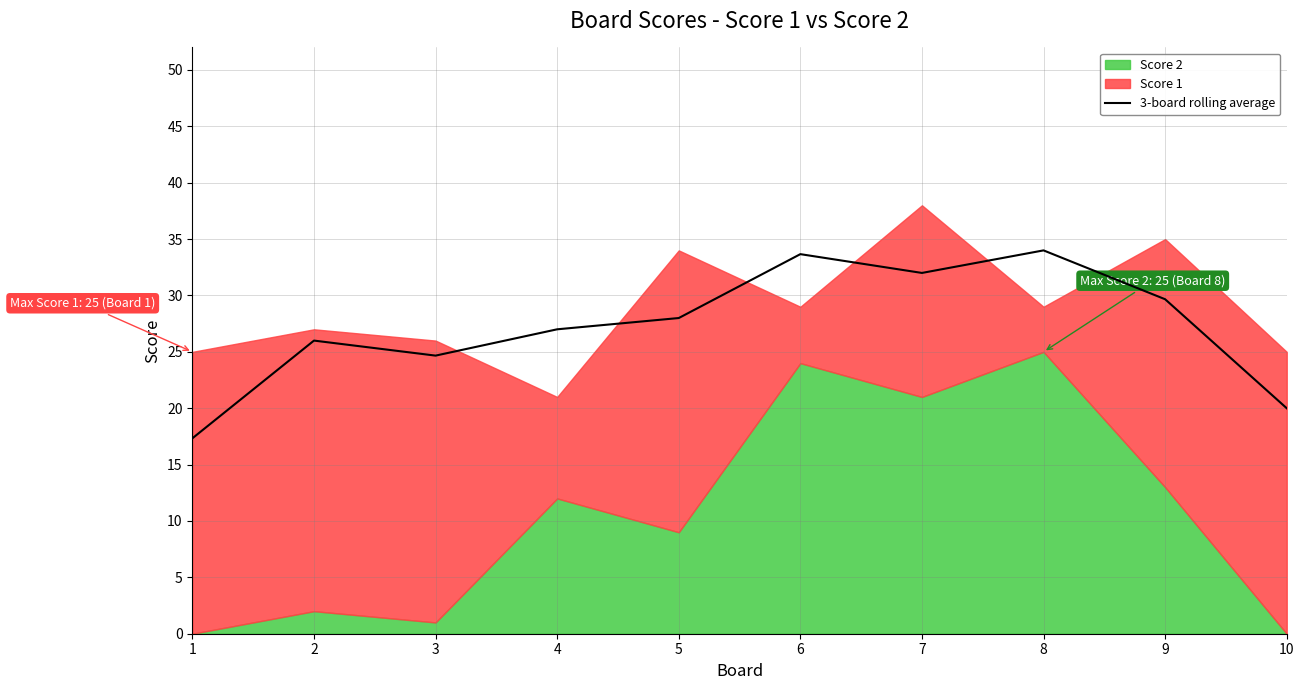

The chart shows a value of 14.1 at 7. True or false?

False